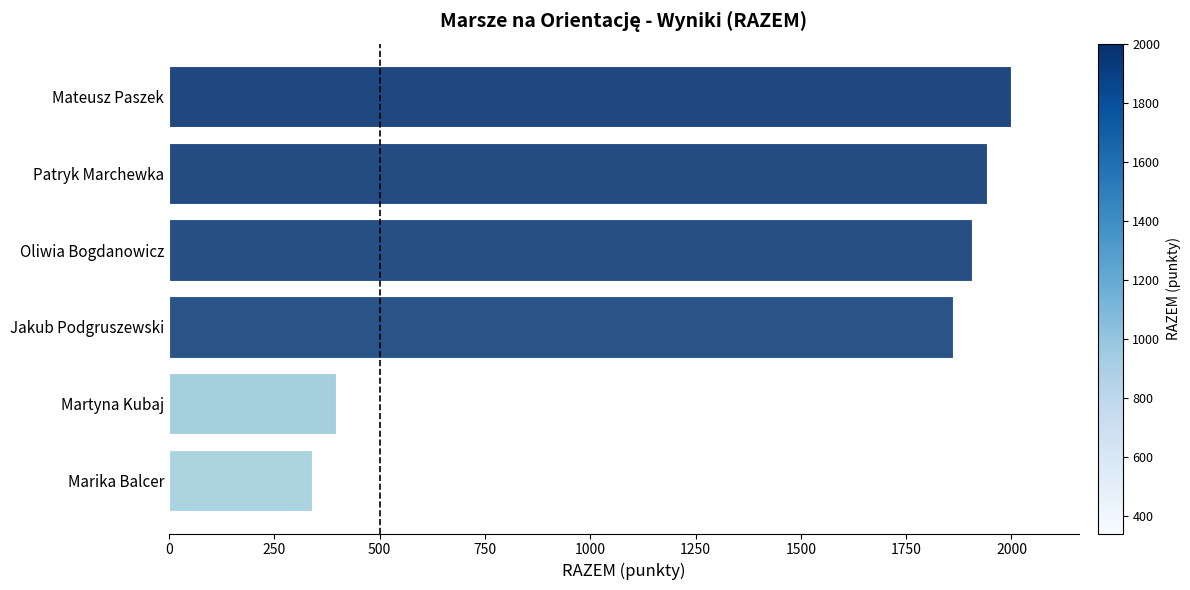

True or false: the data shows 3427.2 at Mateusz Paszek.

False